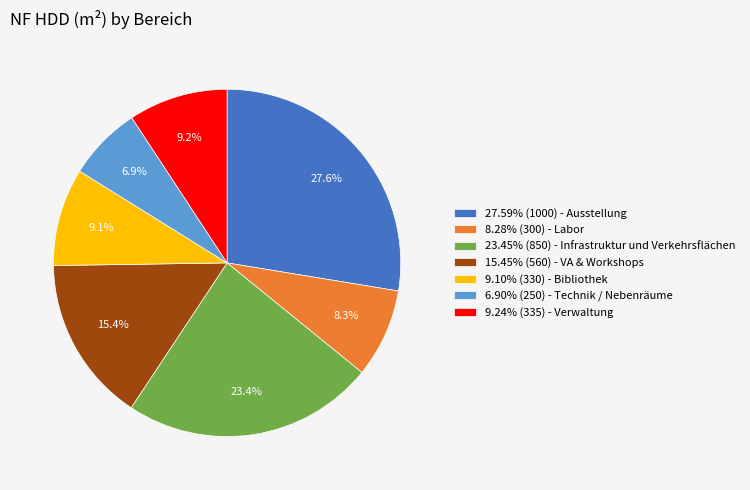

Is there a majority slice in this chart?

No